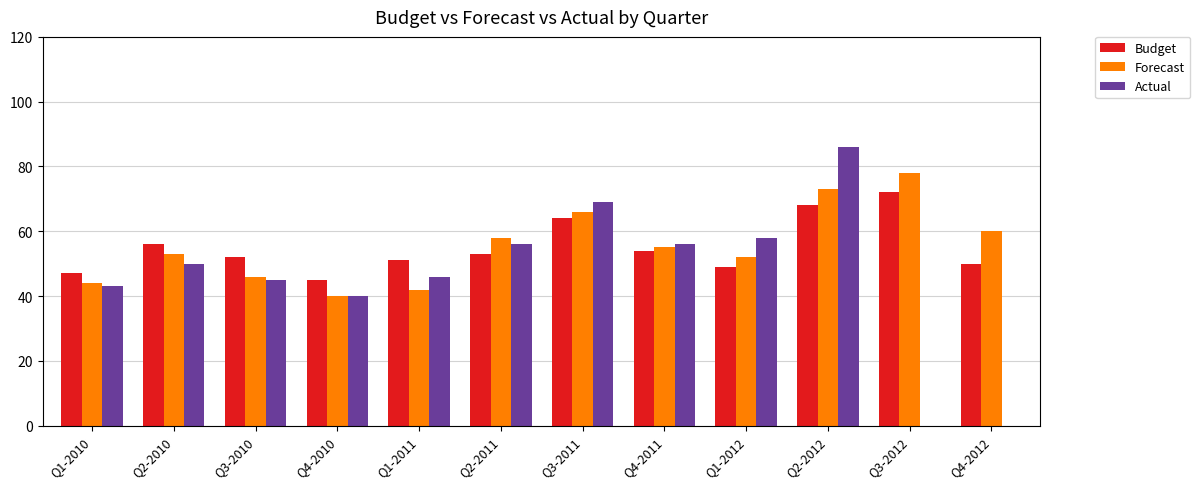

Reading left to right, list all the values displayed in this chart.

Budget: Q1-2010=47	Q2-2010=56	Q3-2010=52	Q4-2010=45	Q1-2011=51	Q2-2011=53	Q3-2011=64	Q4-2011=54	Q1-2012=49	Q2-2012=68	Q3-2012=72	Q4-2012=50
Forecast: Q1-2010=44	Q2-2010=53	Q3-2010=46	Q4-2010=40	Q1-2011=42	Q2-2011=58	Q3-2011=66	Q4-2011=55	Q1-2012=52	Q2-2012=73	Q3-2012=78	Q4-2012=60
Actual: Q1-2010=43	Q2-2010=50	Q3-2010=45	Q4-2010=40	Q1-2011=46	Q2-2011=56	Q3-2011=69	Q4-2011=56	Q1-2012=58	Q2-2012=86	Q3-2012=0	Q4-2012=0